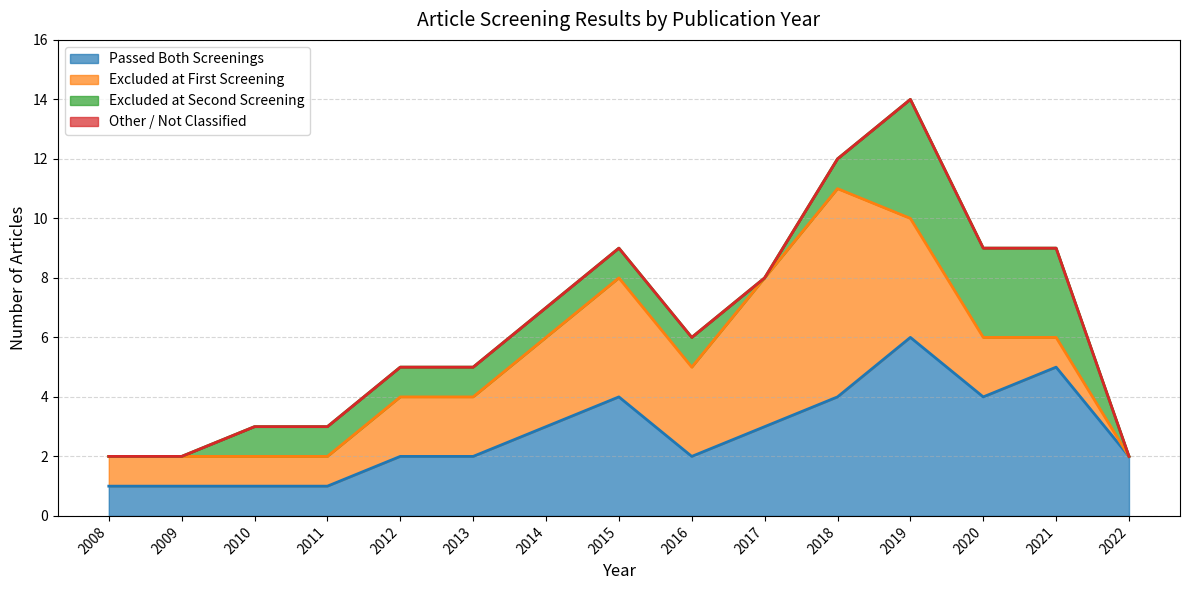

Between 2009 and 2013, which series saw the biggest shift?

Passed Both Screenings